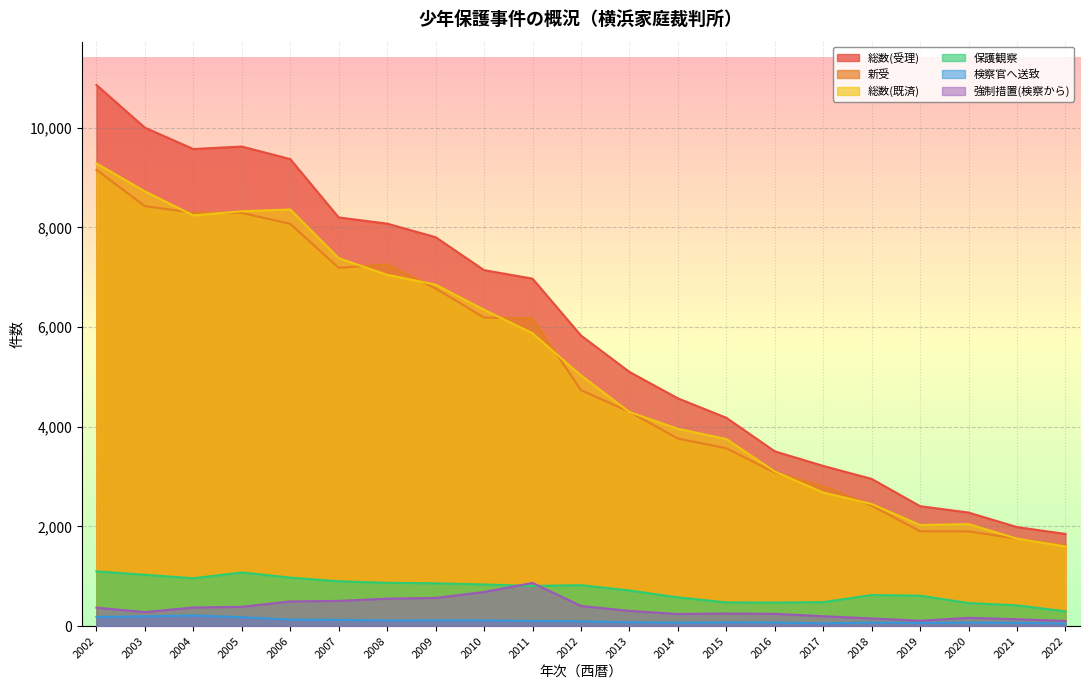

Where is the first local minimum for 新受?

2007